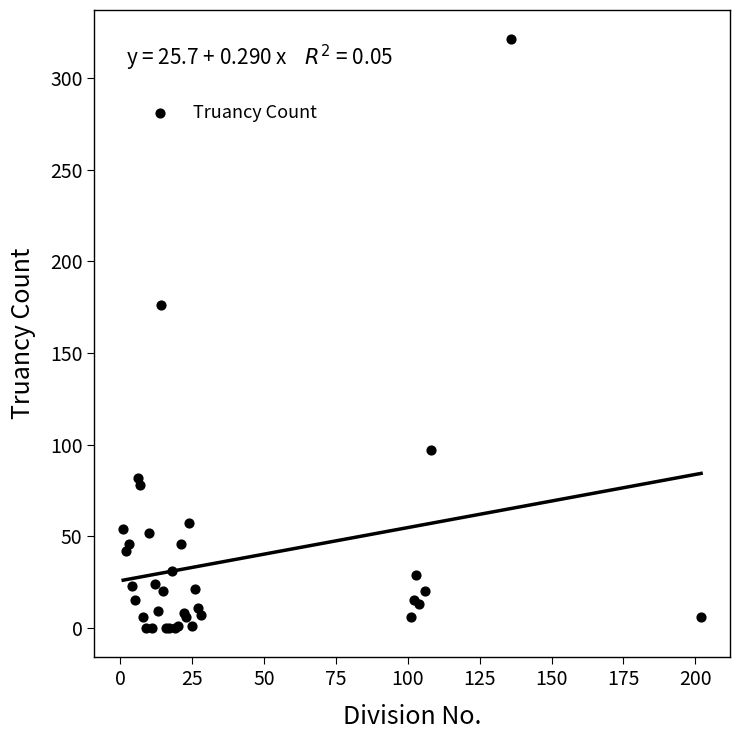

What Y value in the scatter plot is closest to 160?

176